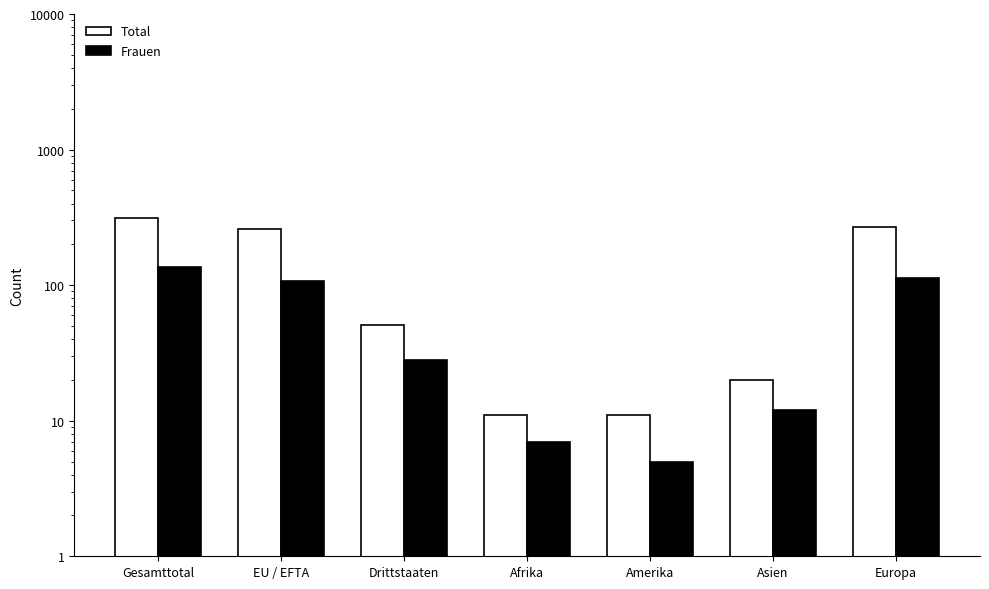

What are all the series names shown in the legend?

Total, Frauen